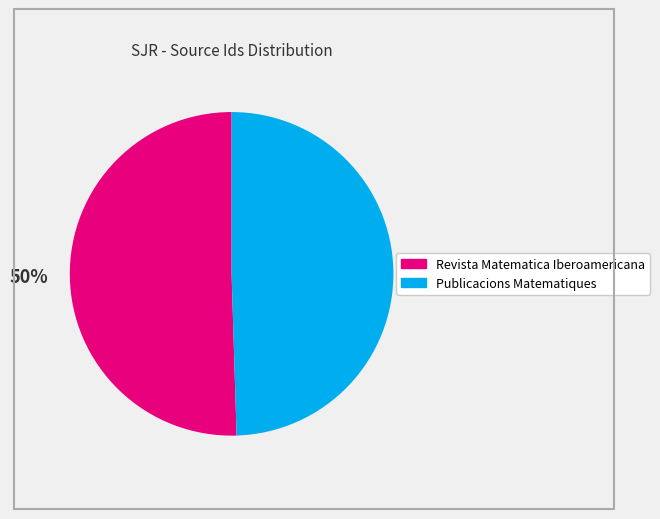

Approximately how many times larger is the value at Publicacions Matematiques compared to Revista Matematica Iberoamericana?

1.0